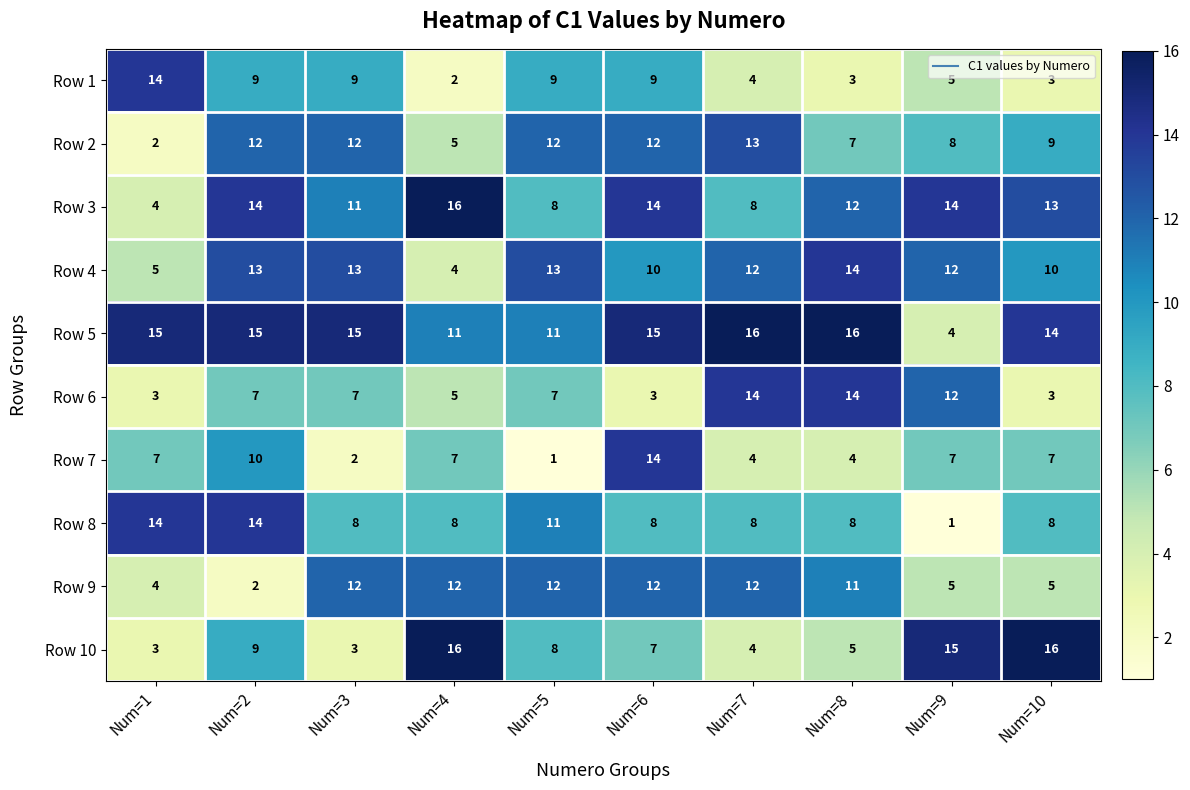

What is the total value across all series at Num=2?

105